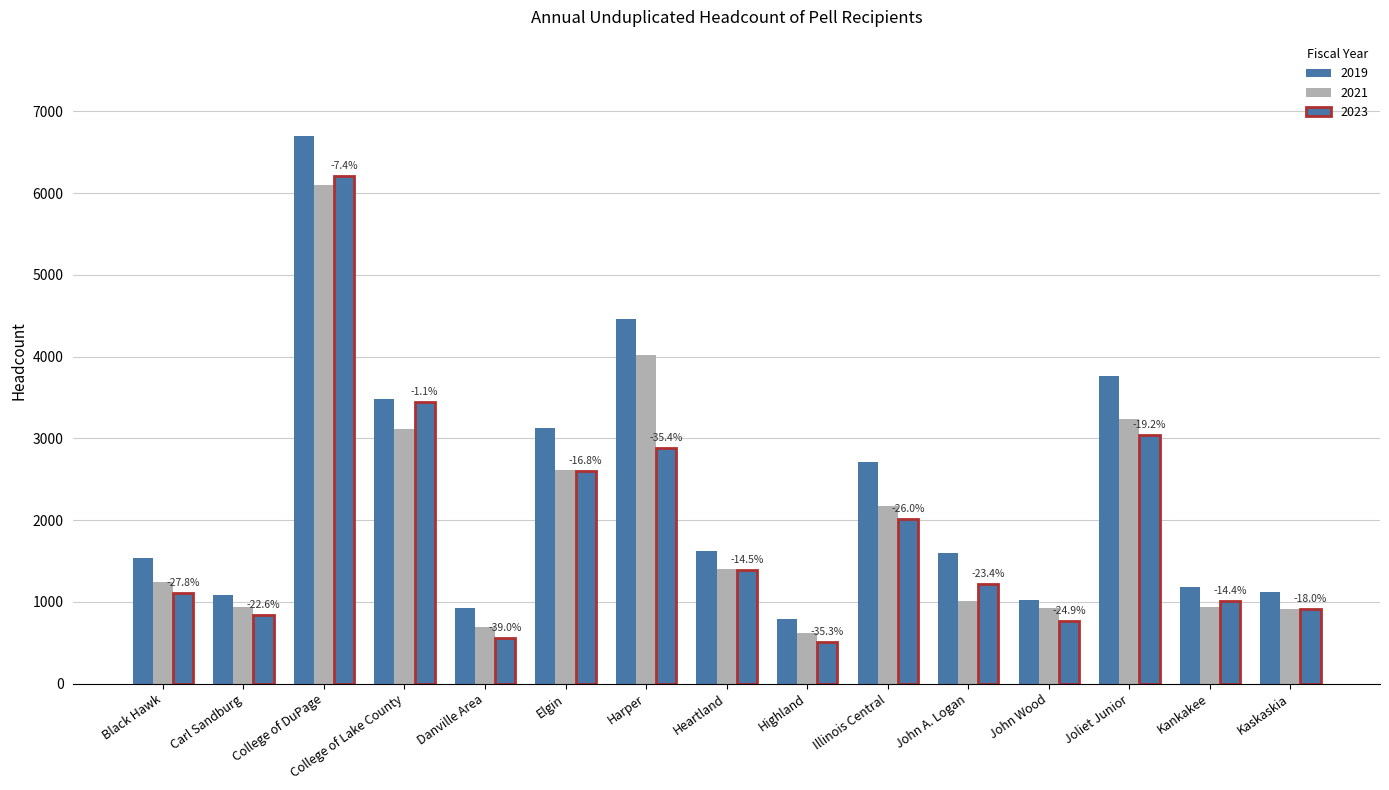

How many values in the 2023 series are below 1220?

7